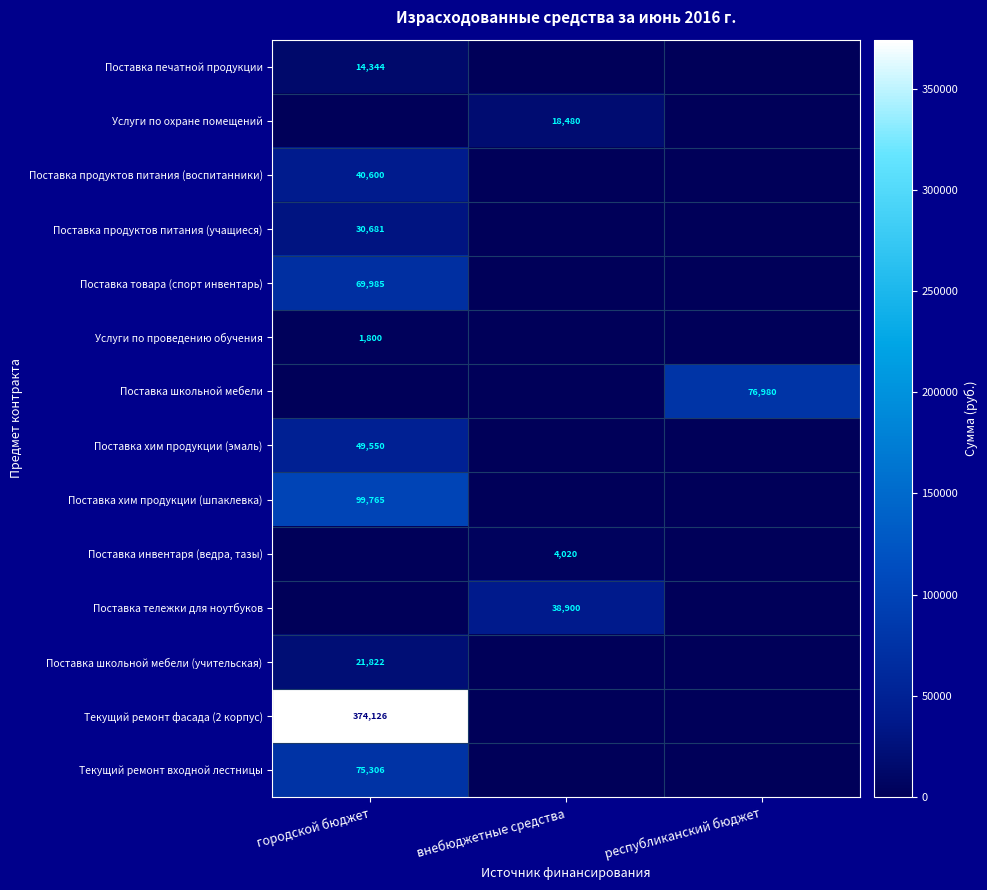

At how many categories does at least one series exceed 372393?

1